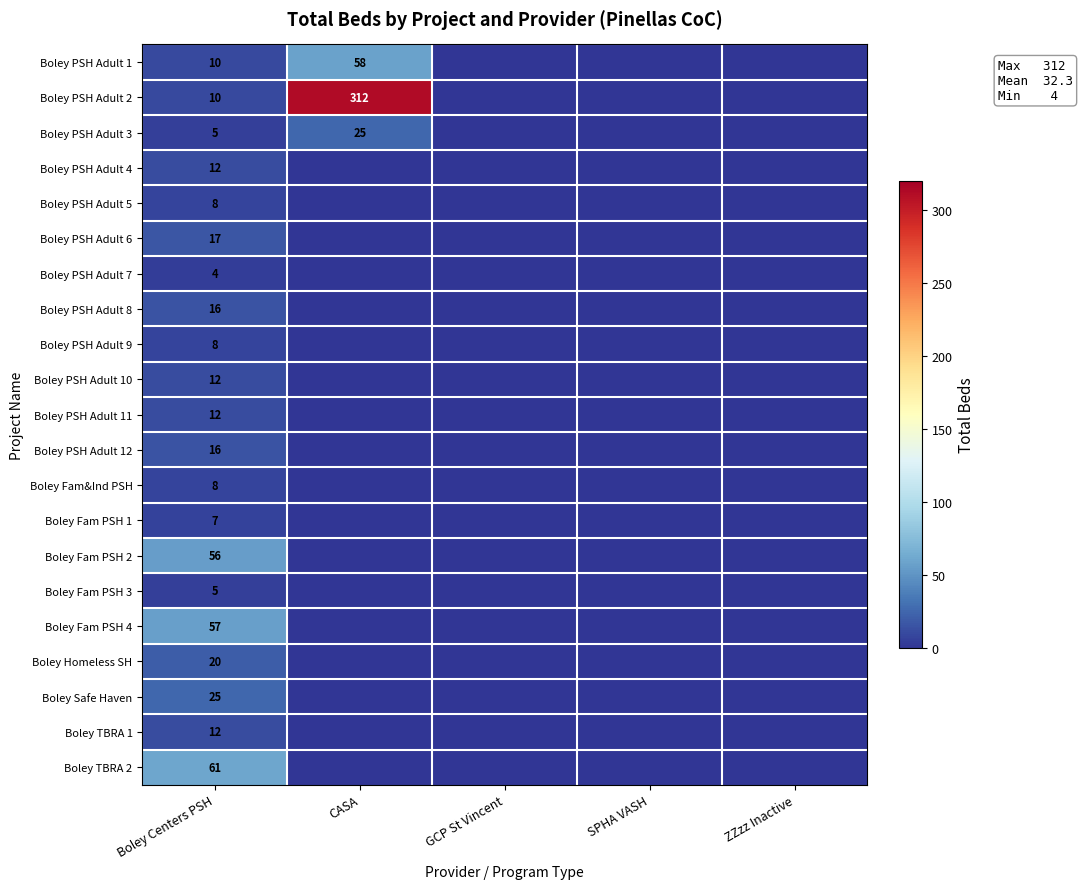

What is the difference between the highest and lowest values at Boley Centers PSH?

57